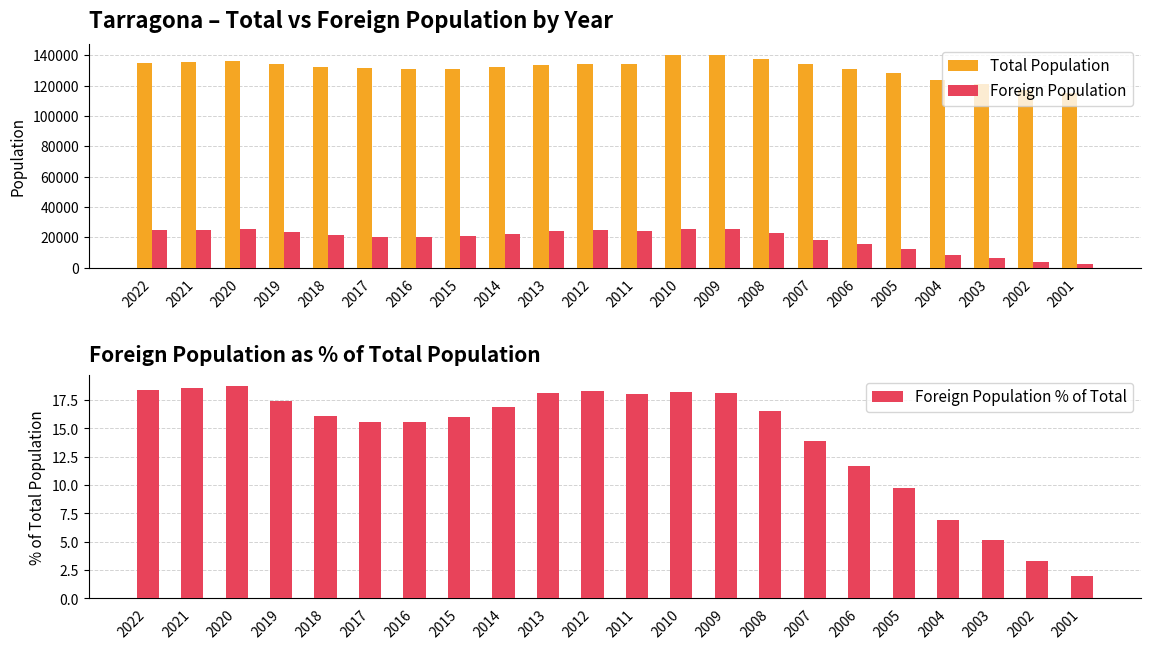

What is the greatest value displayed?

140323.0